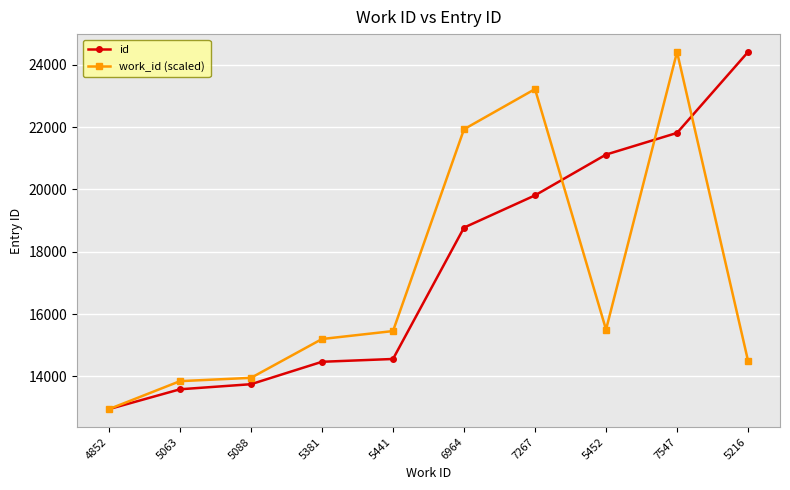

What is the label of the 7th point from the right?

5381